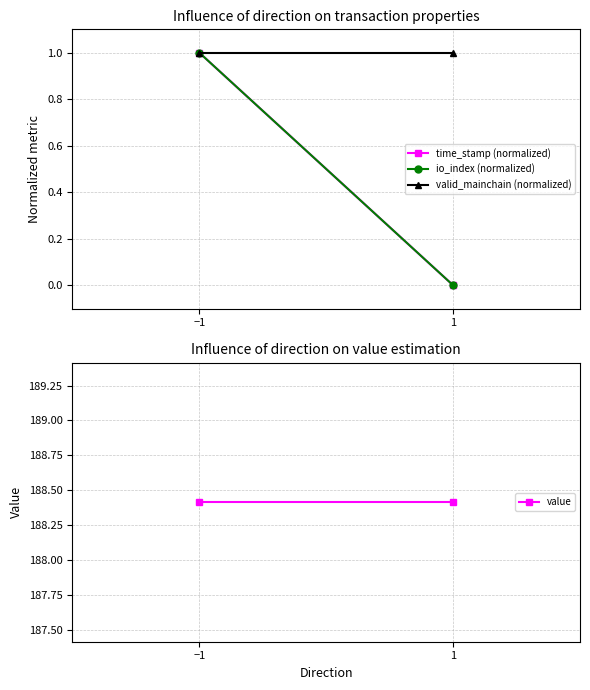

What is the label of the 1st point from the right?

1